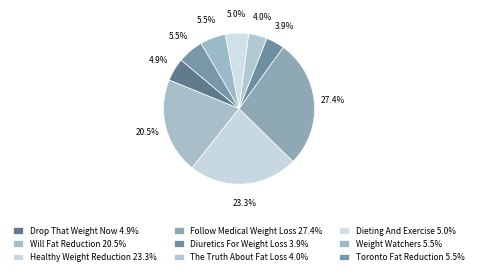

To the nearest percent, what is the difference between the largest and smallest slice percentages?

23%